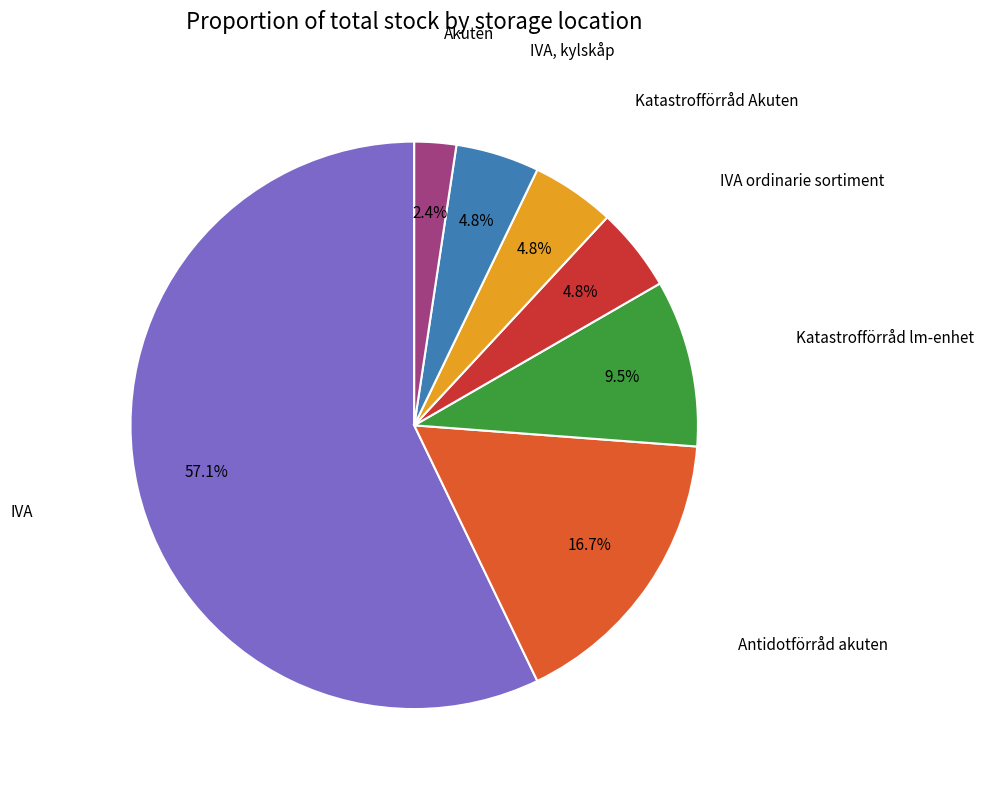

Is there any slice that represents more than half of the pie?

Yes